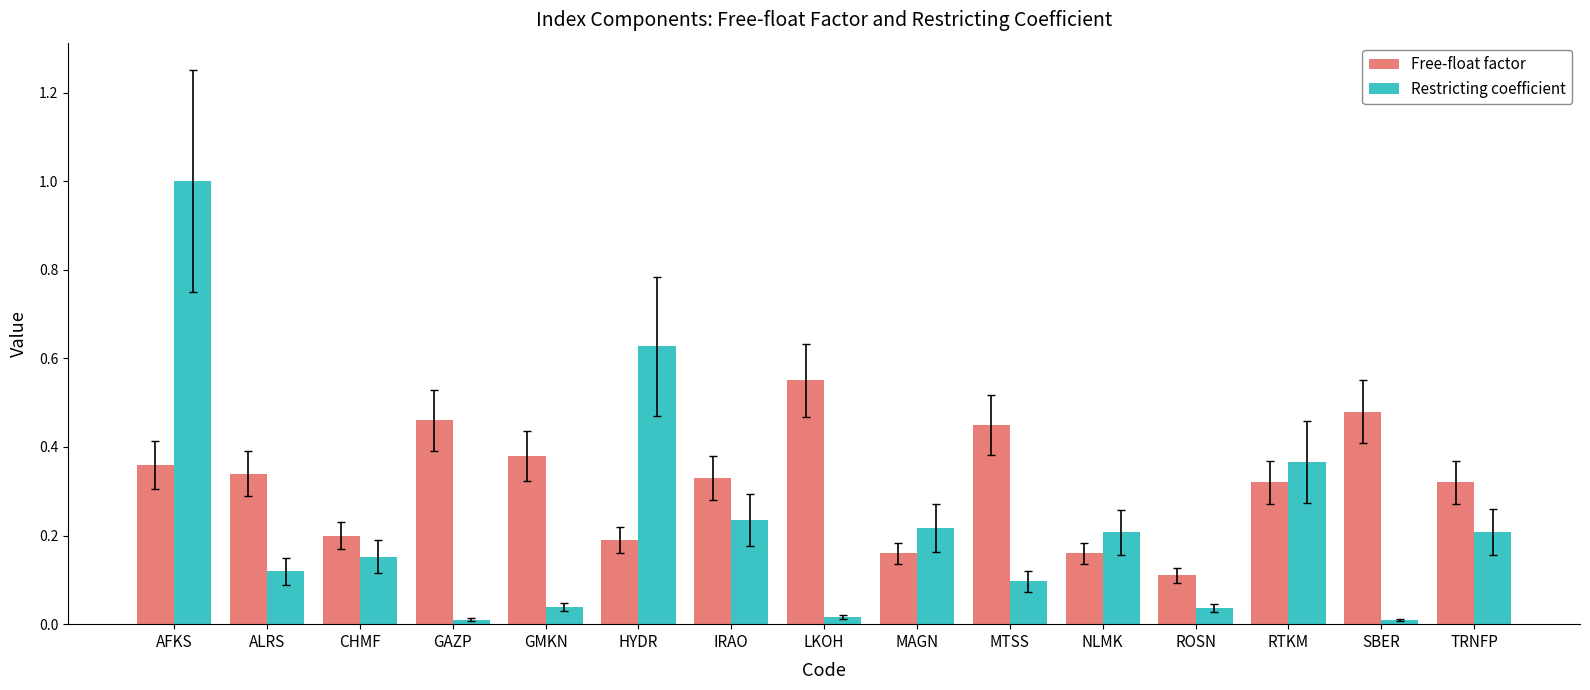

At which label is Free-float factor closest to 0?

ROSN